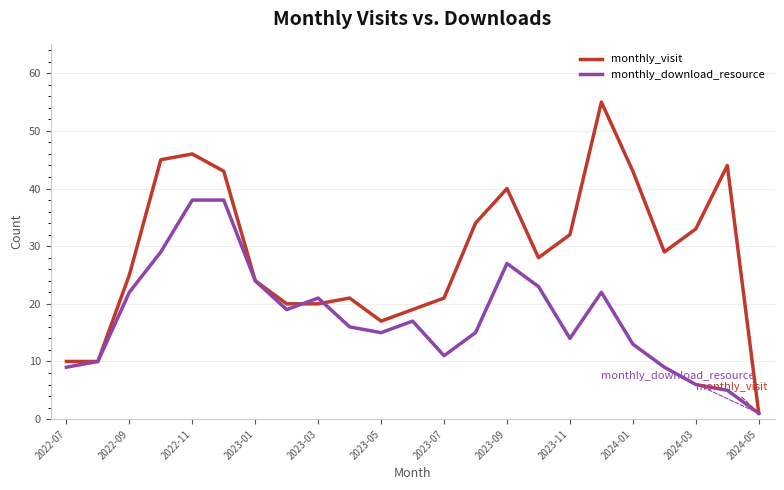

What is the minimum value for monthly_download_resource?

1